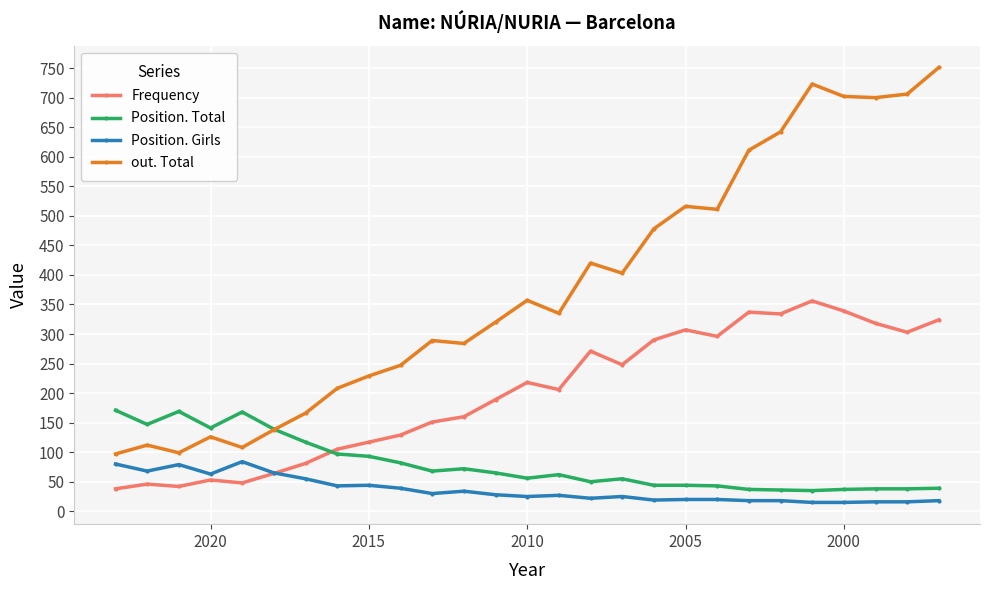

Rank the series by their maximum value, from lowest to highest.

Position. Girls, Position. Total, Frequency, out. Total